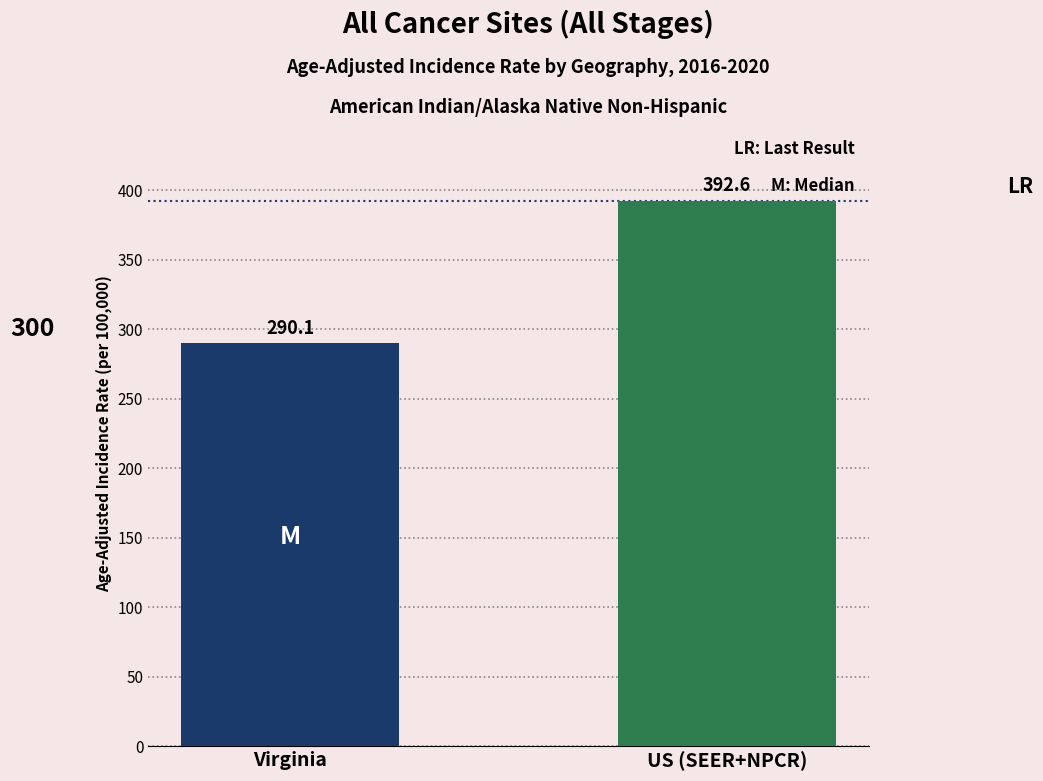

Count the number of values greater than 392.

1